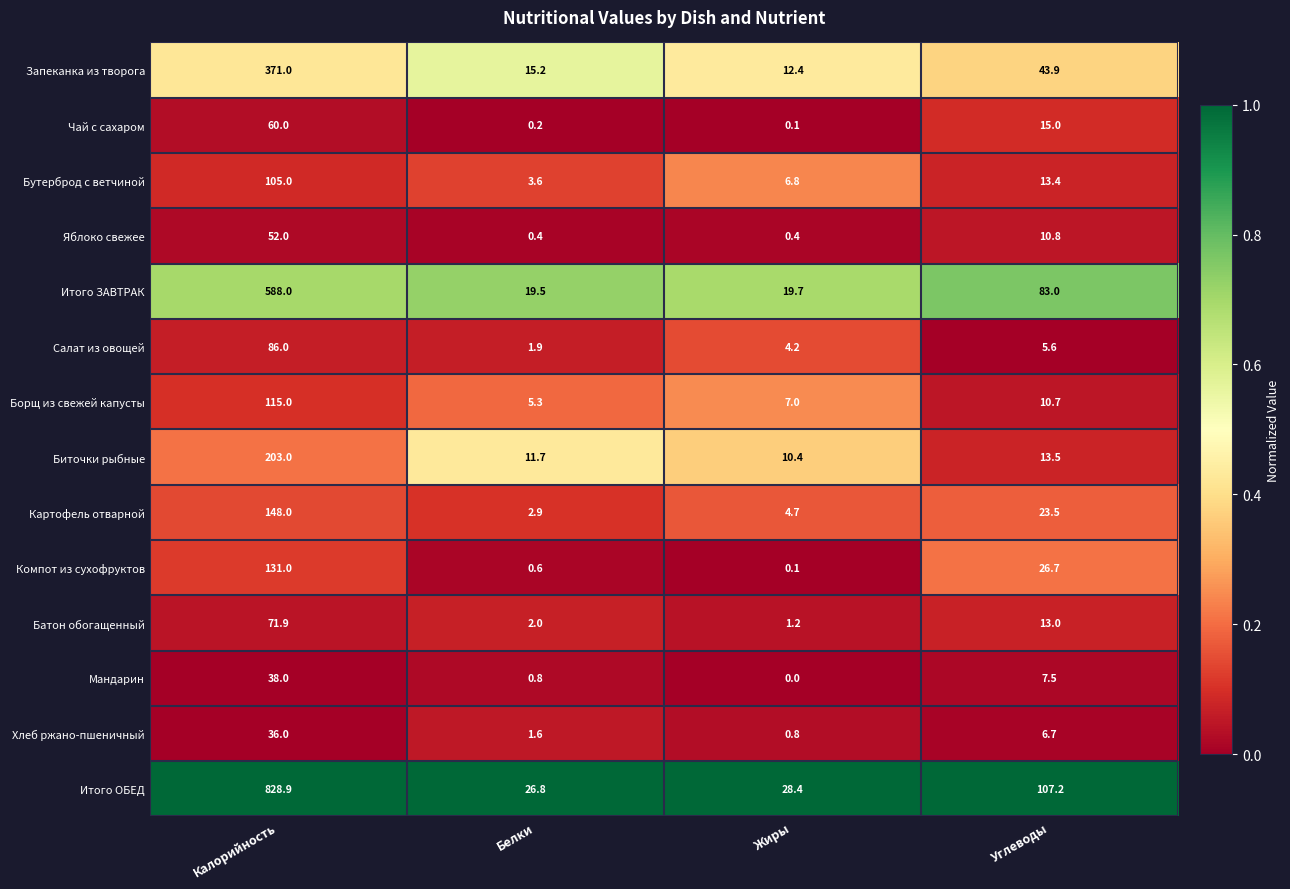

Count the number of categories in the chart.

4